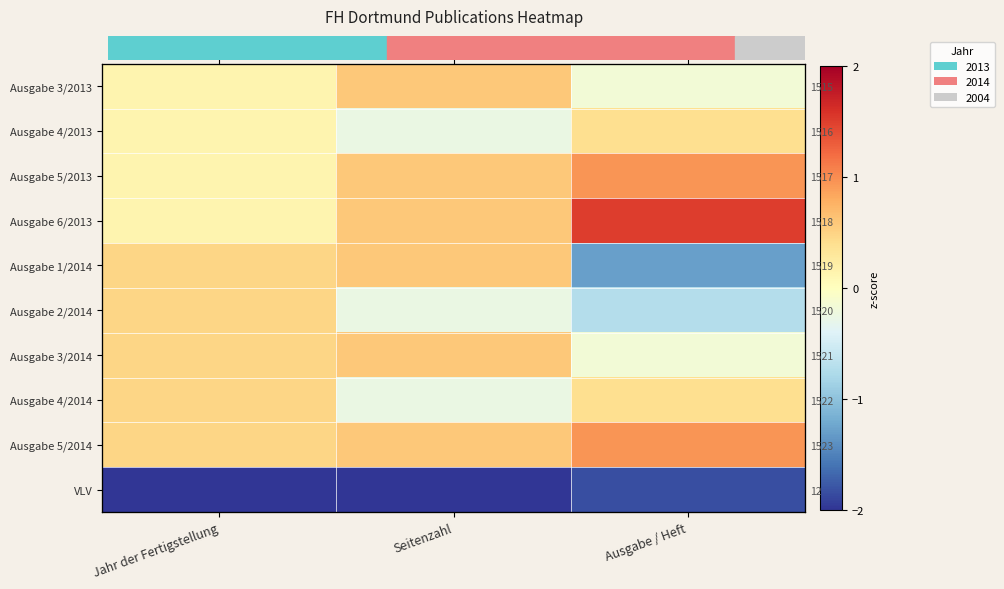

What is the difference between the highest and lowest values at Jahr der Fertigstellung?

3.4